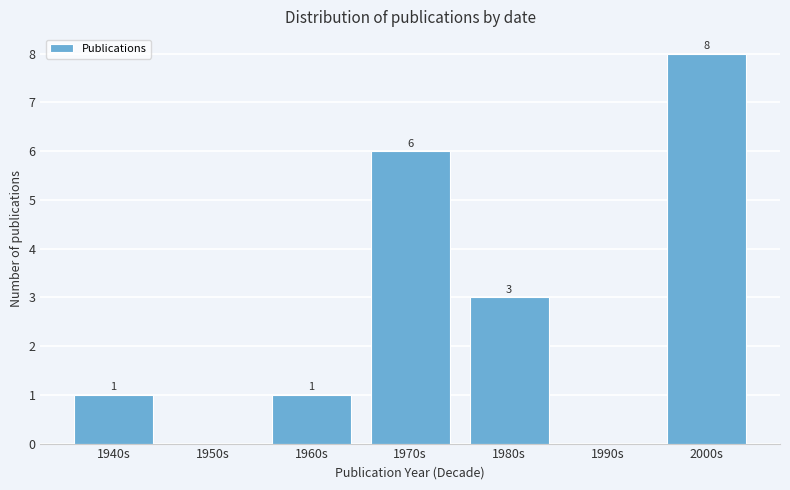

Reading left to right, what are all the values shown in this chart?

1940s=1	1950s=0	1960s=1	1970s=6	1980s=3	1990s=0	2000s=8